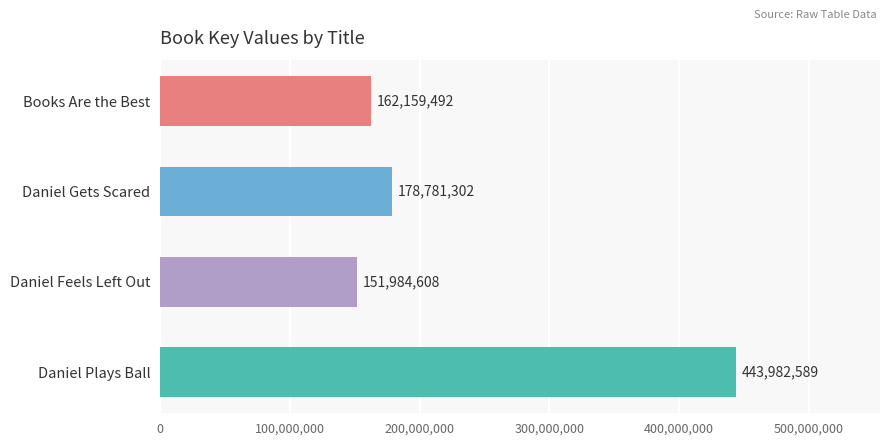

What position from the top is Books Are the Best?

1